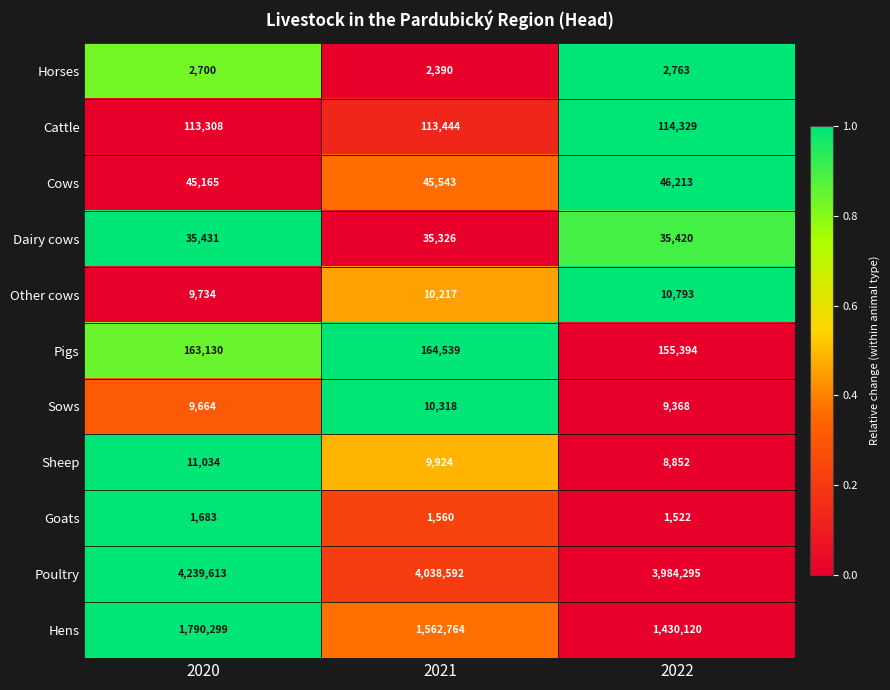

Which series has the largest total across all categories?

Poultry